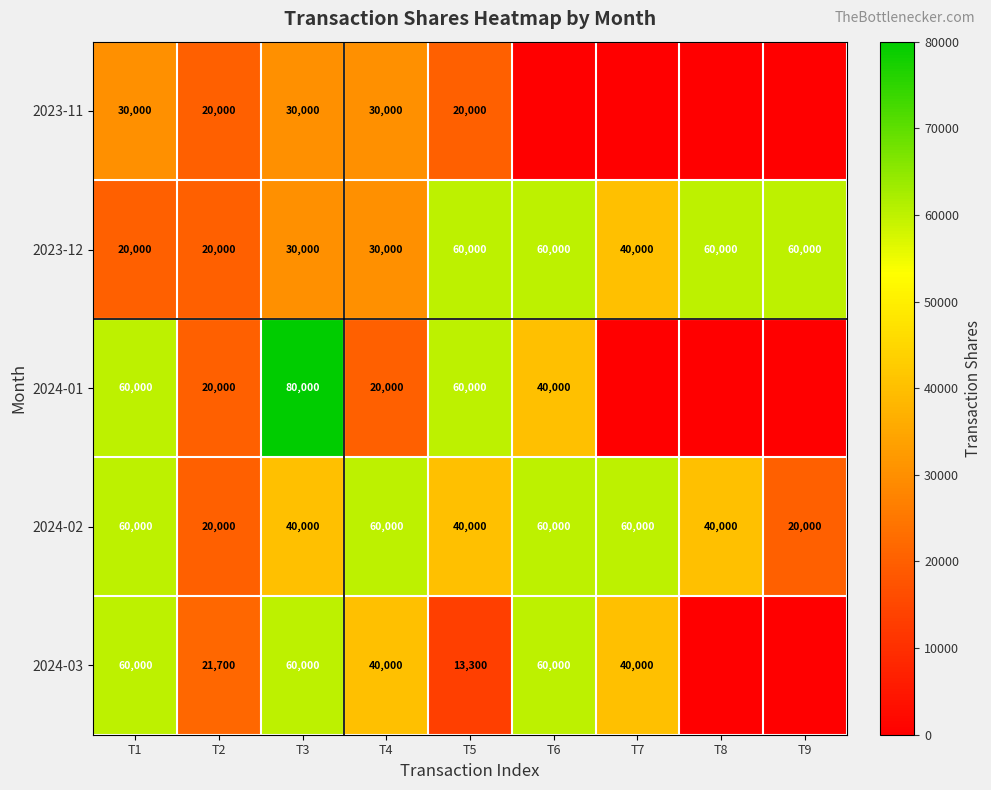

How many values in the 2024-02 series are below 40000?

2